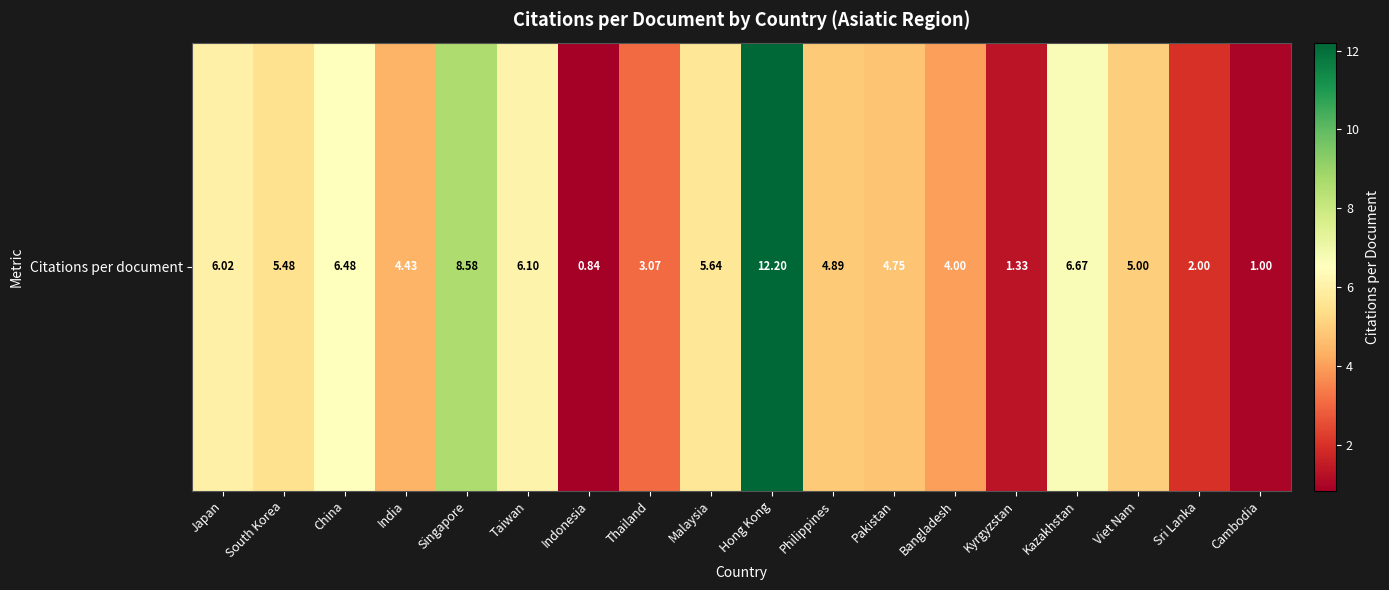

Which has a higher value, Malaysia or China?

China